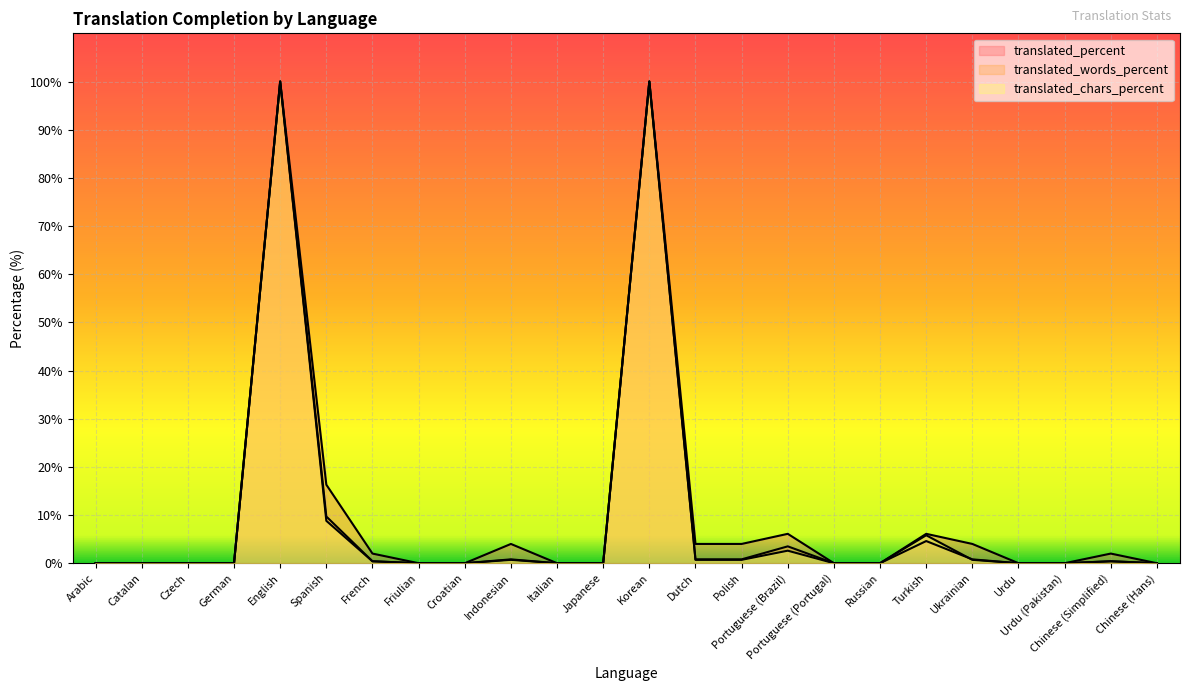

What is the approximate value of translated_chars_percent at Turkish?

5.8